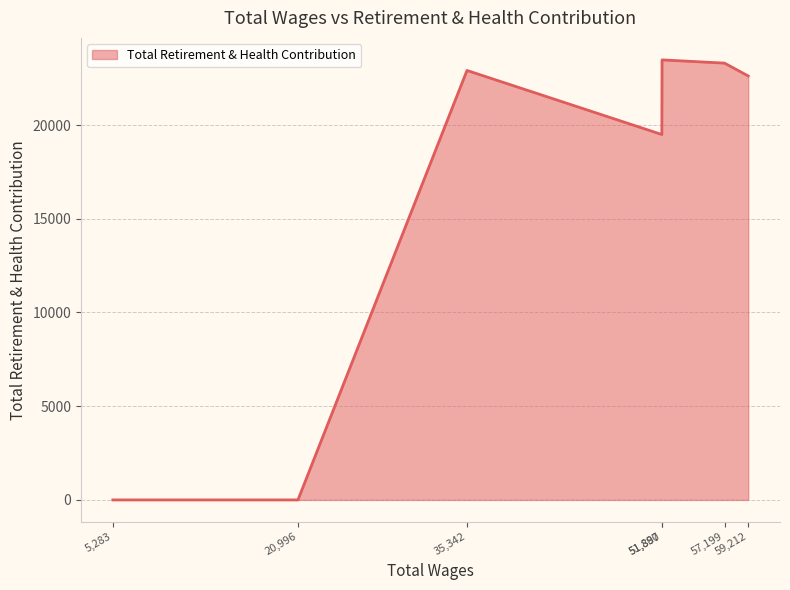

Does the chart have visible grid lines?

Yes